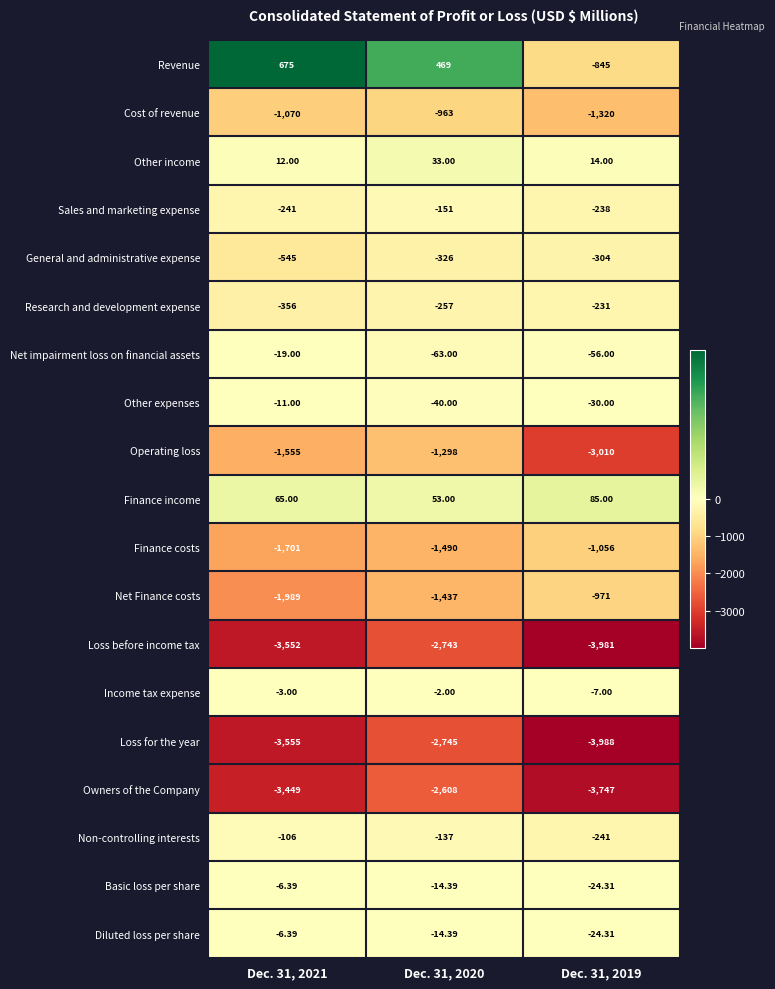

Between Dec. 31, 2021 and Dec. 31, 2020, which series saw the biggest shift?

Owners of the Company